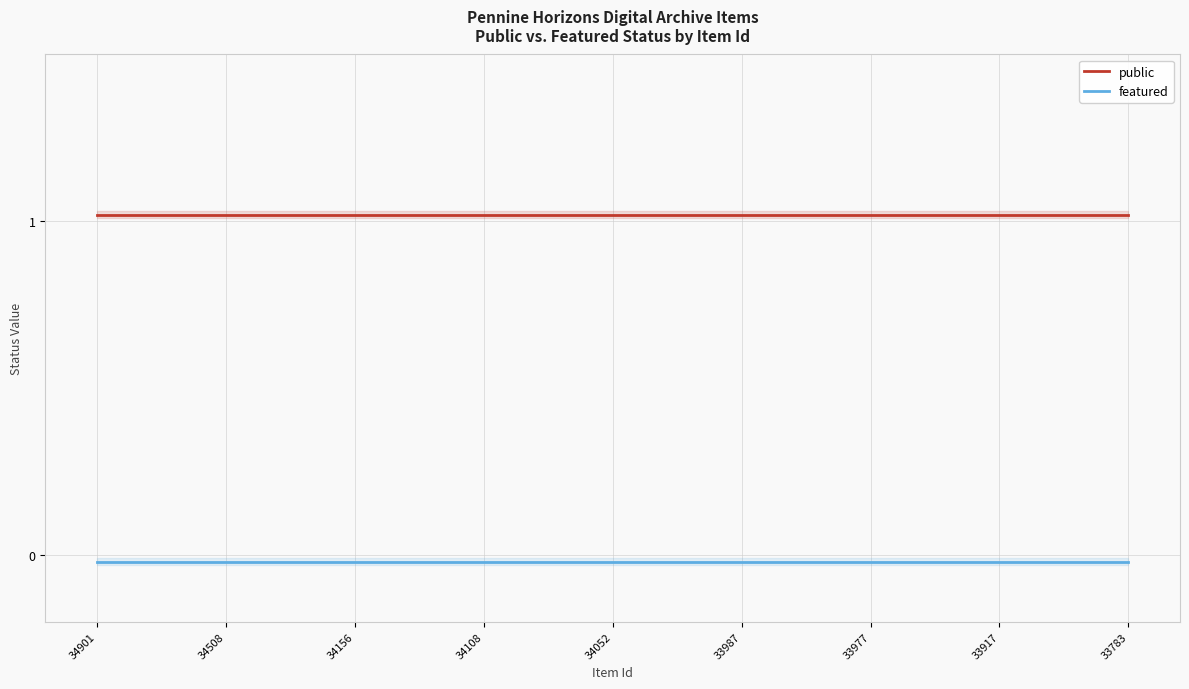

Reading left to right, what are all the values shown in this chart?

public: 1.0	1.0	1.0	1.0	1.0	1.0	1.0	1.0	1.0	1.0	1.0	1.0	1.0	1.0	1.0	1.0	1.0	1.0	1.0	1.0	1.0	1.0	1.0	1.0	1.0
featured: -0.0	-0.0	-0.0	-0.0	-0.0	-0.0	-0.0	-0.0	-0.0	-0.0	-0.0	-0.0	-0.0	-0.0	-0.0	-0.0	-0.0	-0.0	-0.0	-0.0	-0.0	-0.0	-0.0	-0.0	-0.0